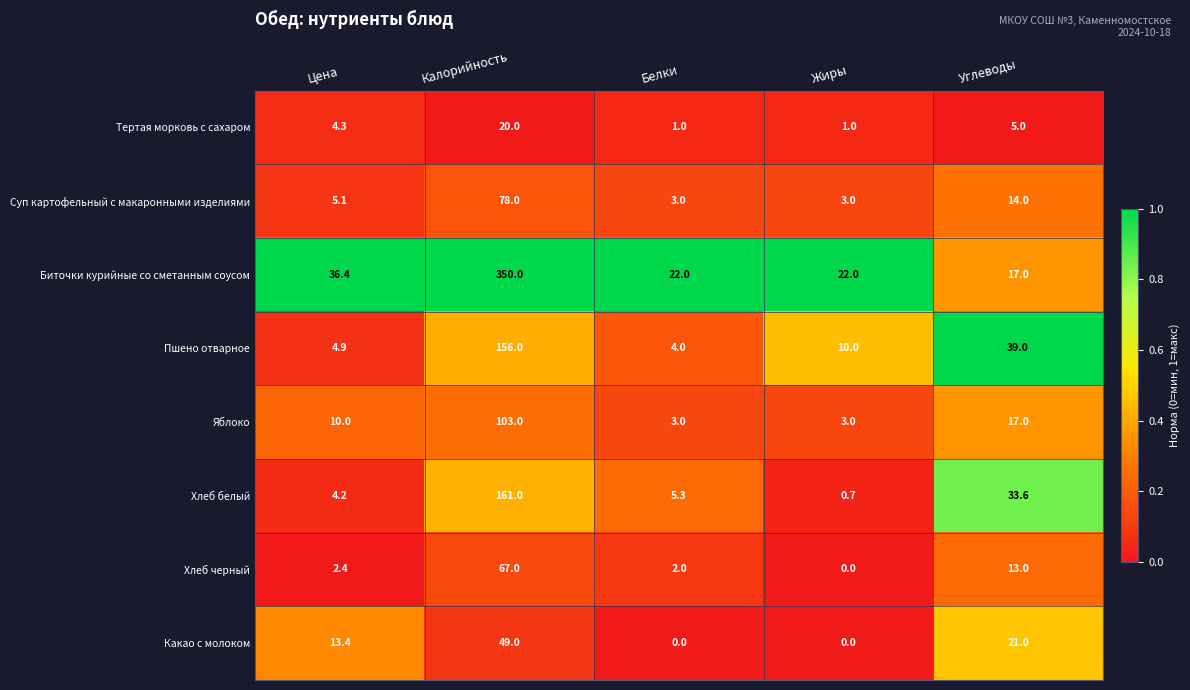

What is the approximate value of Хлеб белый at Цена?

4.2